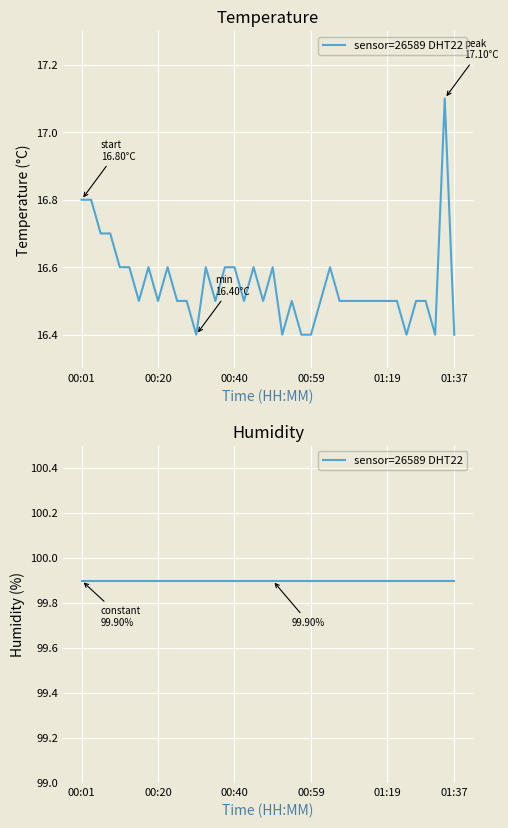

Reading left to right, transcribe all the data shown in this chart.

00:01=16.8	00:03=16.8	00:06=16.7	00:08=16.7	00:11=16.6	00:13=16.6	00:15=16.5	00:18=16.6	00:20=16.5	00:23=16.6	00:25=16.5	00:28=16.5	00:30=16.4	00:32=16.6	00:35=16.5	00:37=16.6	00:40=16.6	00:42=16.5	00:45=16.6	00:47=16.5	00:50=16.6	00:52=16.4	00:54=16.5	00:57=16.4	00:59=16.4	01:02=16.5	01:04=16.6	01:07=16.5	01:09=16.5	01:12=16.5	01:14=16.5	01:17=16.5	01:19=16.5	01:21=16.5	01:24=16.4	01:27=16.5	01:29=16.5	01:32=16.4	01:34=17.1	01:37=16.4